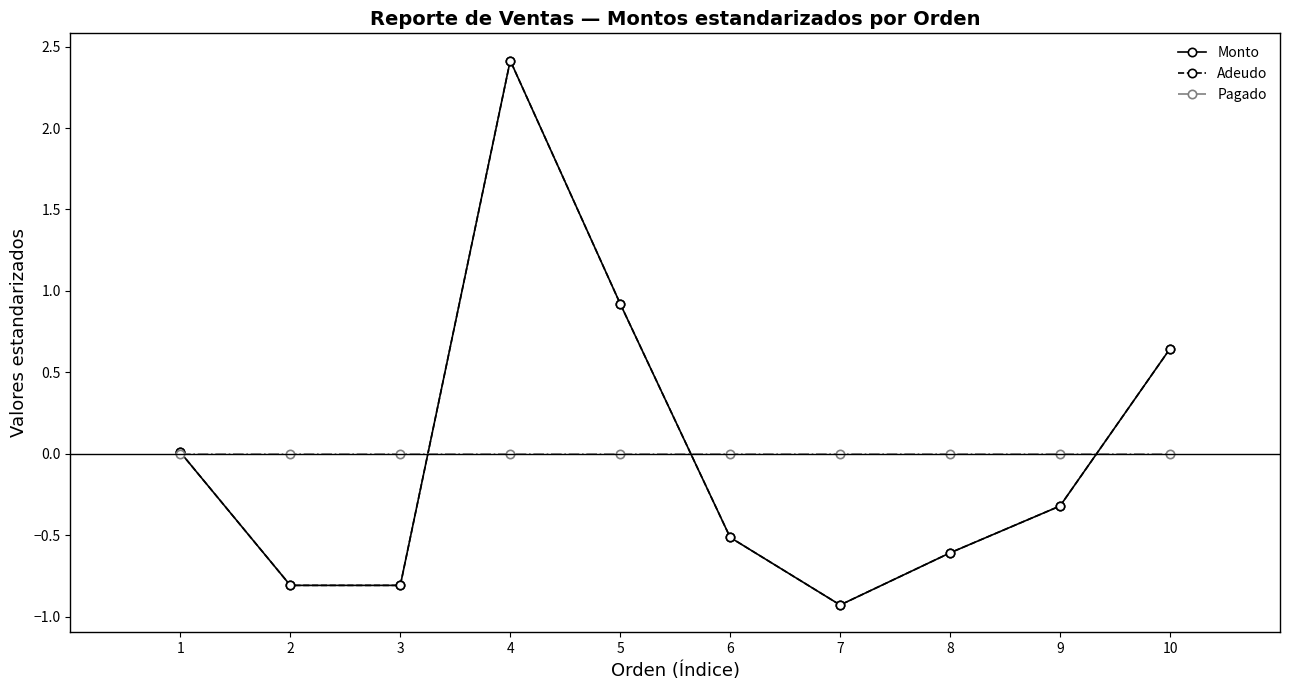

At 4, list the series in order from smallest to largest.

Pagado, Monto, Adeudo